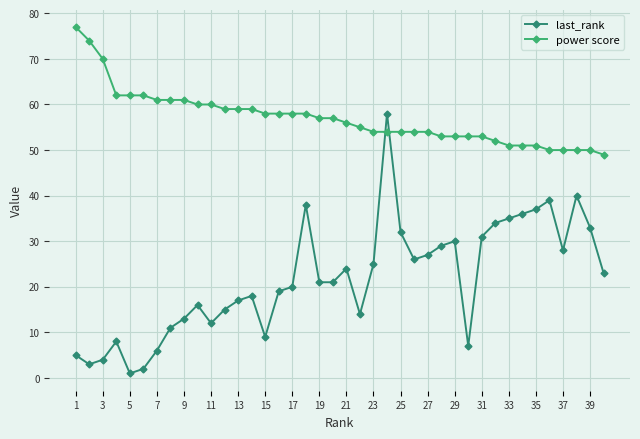

What are all the series names shown in the legend?

last_rank, power score